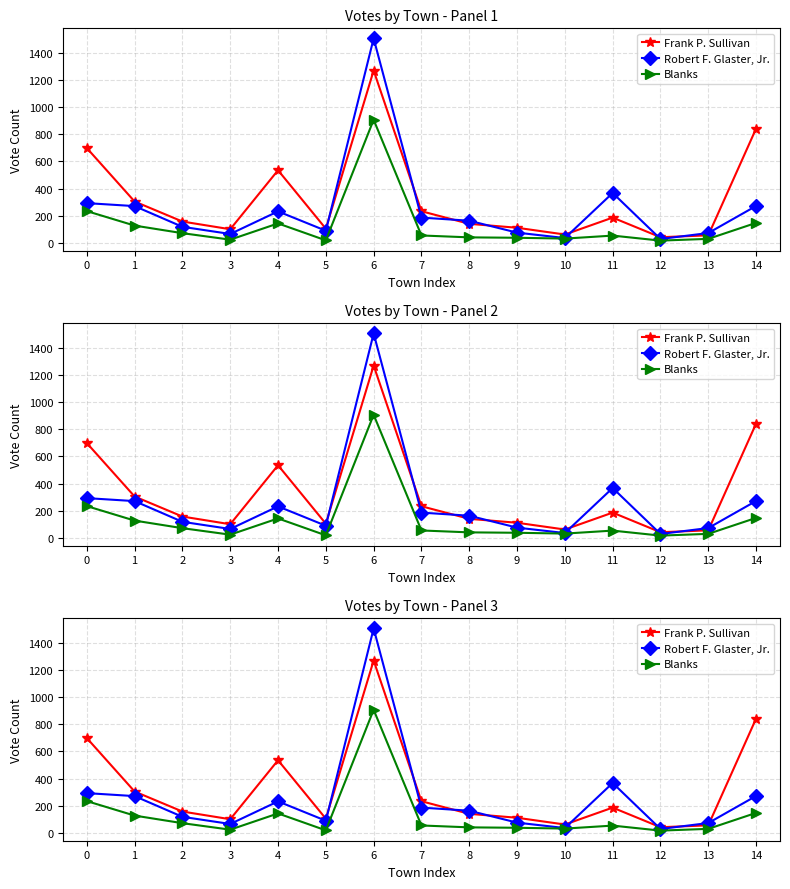

What is the difference between the Robert F. Glaster, Jr. values at 8 and 12?

135